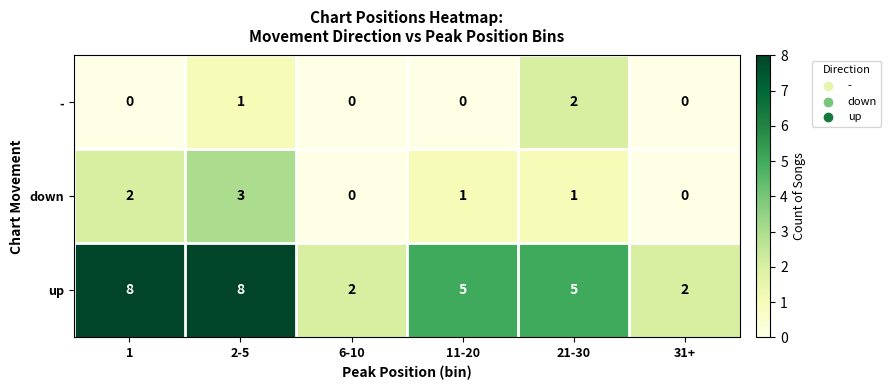

Reading right to left, what are all the values shown in this chart?

-: 31+=0	21-30=2	11-20=0	6-10=0	2-5=1	1=0
down: 31+=0	21-30=1	11-20=1	6-10=0	2-5=3	1=2
up: 31+=2	21-30=5	11-20=5	6-10=2	2-5=8	1=8